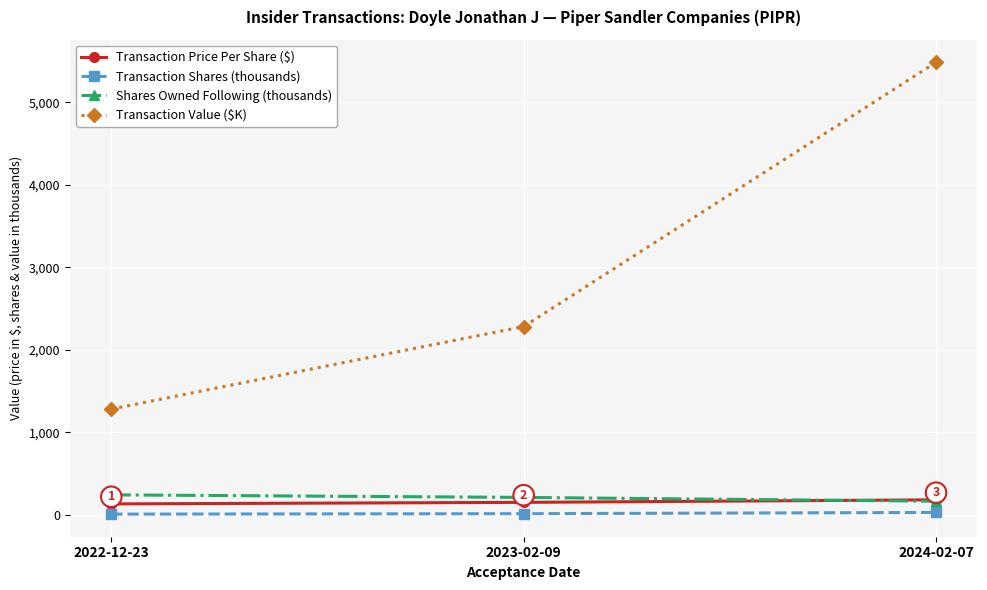

Which label corresponds to the largest value in the chart?

2024-02-07